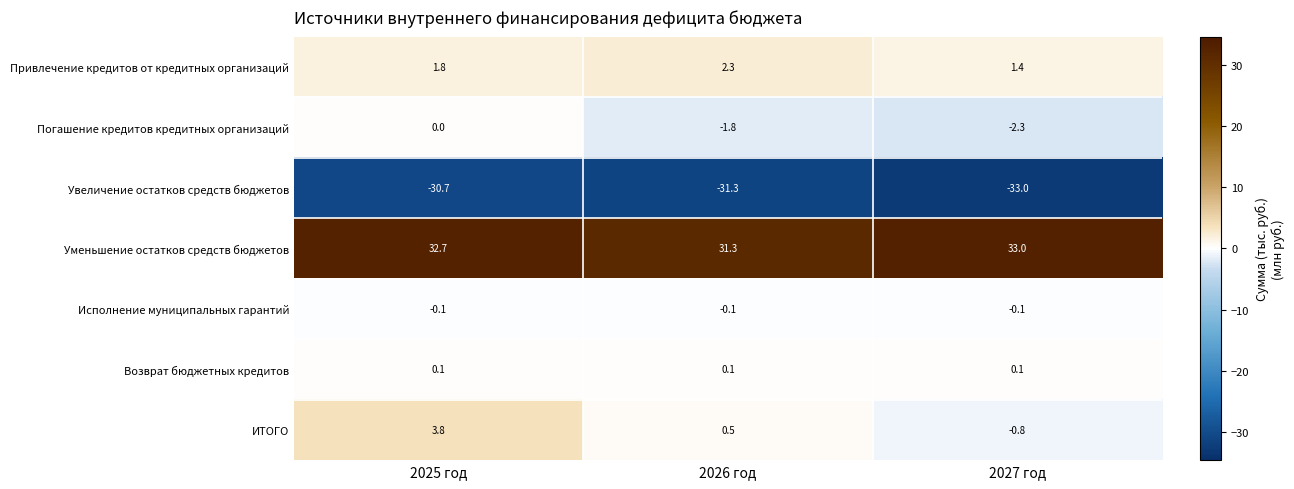

Rank the series at 2026 год from lowest to highest value.

Увеличение остатков средств бюджетов, Погашение кредитов кредитных организаций, Исполнение муниципальных гарантий, Возврат бюджетных кредитов, ИТОГО, Привлечение кредитов от кредитных организаций, Уменьшение остатков средств бюджетов